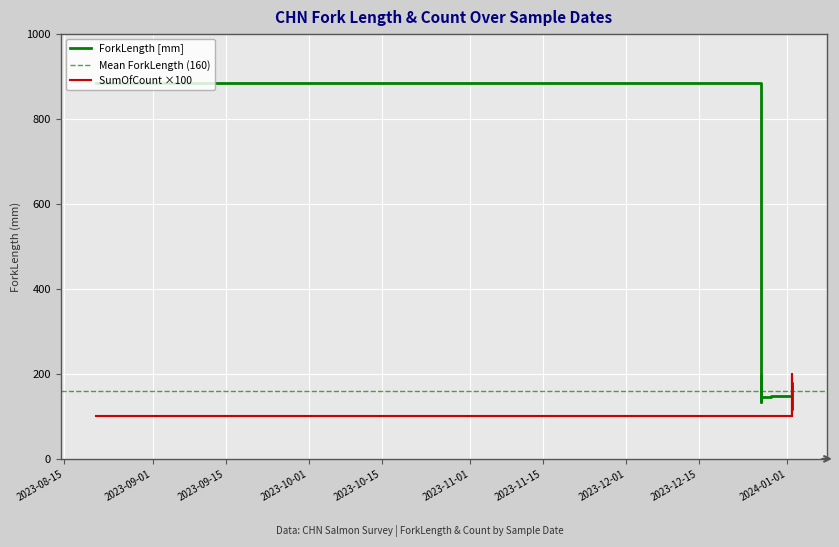

Between 2023-12-27 and 2024-01-02, which series saw the biggest shift?

SumOfCount